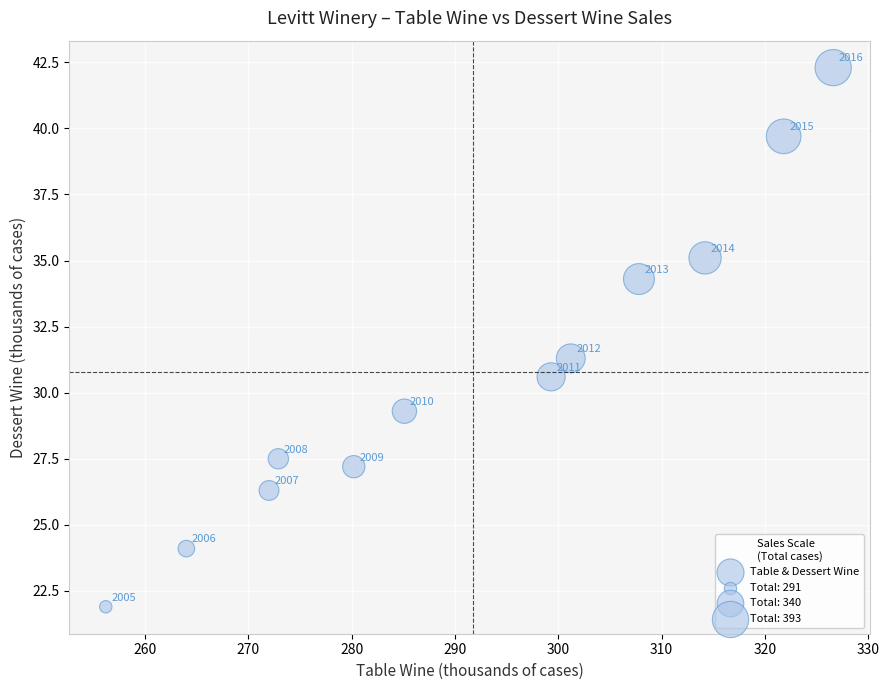

What Y value in the scatter plot is closest to 32?

31.3